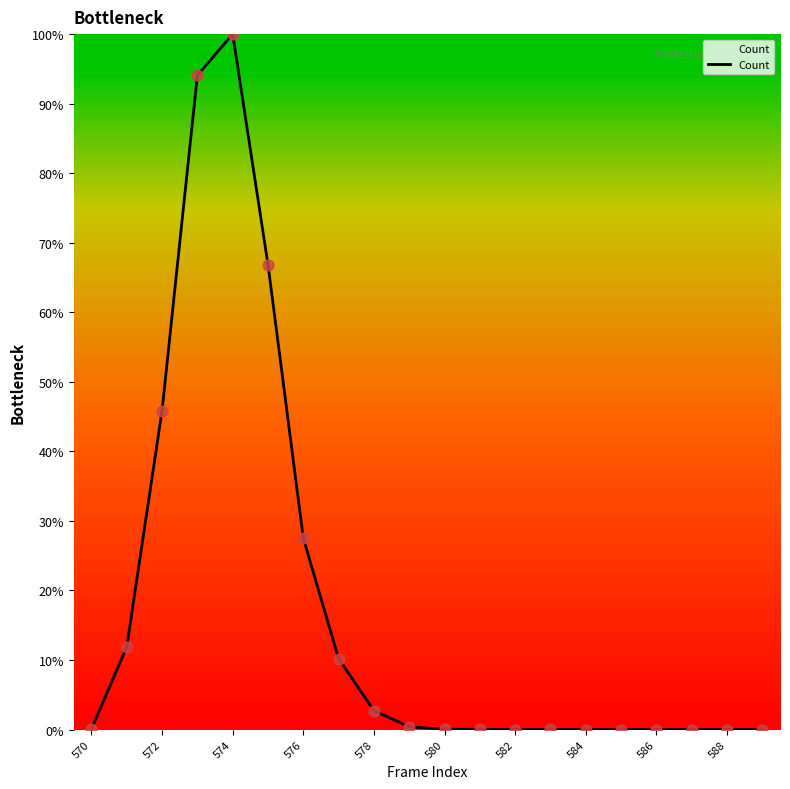

What is the difference between the maximum and minimum values?

100.0